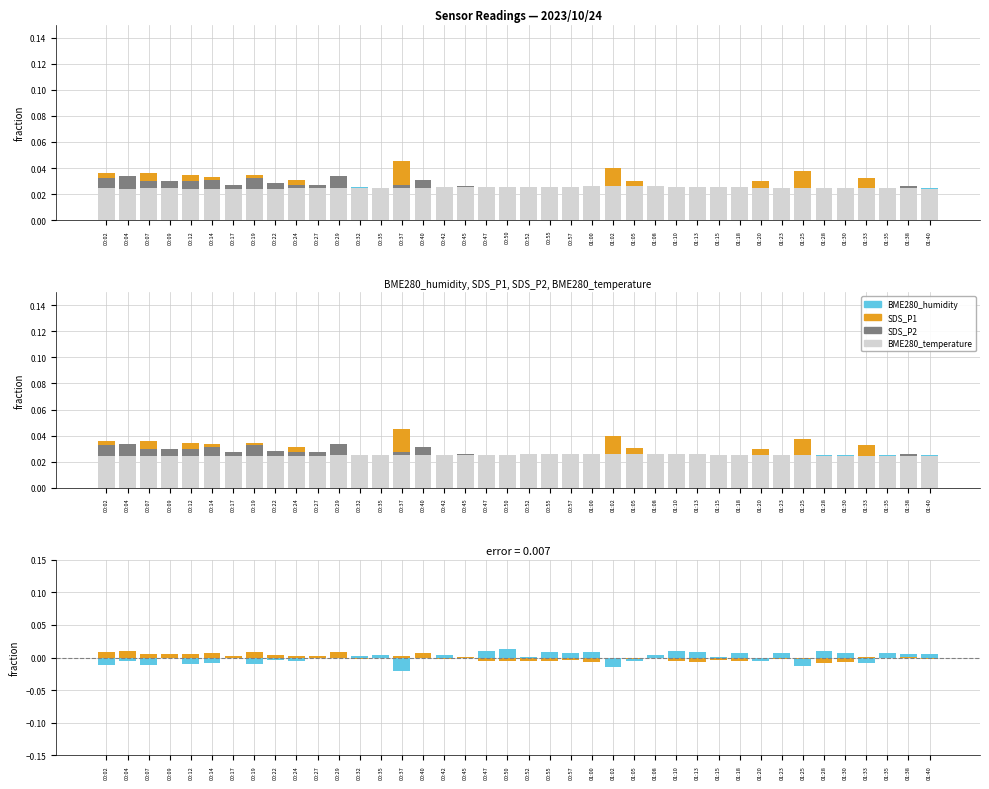

Reading left to right, what are all the values shown in this chart?

BME280_humidity: 00:02=0.0	00:04=0.0	00:07=0.0	00:09=0.0	00:12=0.0	00:14=0.0	00:17=0.0	00:19=0.0	00:22=0.0	00:24=0.0	00:27=0.0	00:29=0.0	00:32=0.0	00:35=0.0	00:37=0.0	00:40=0.0	00:42=0.0	00:45=0.0	00:47=0.0	00:50=0.0	00:52=0.0	00:55=0.0	00:57=0.0	01:00=0.0	01:02=0.0	01:05=0.0	01:08=0.0	01:10=0.0	01:13=0.0	01:15=0.0	01:18=0.0	01:20=0.0	01:23=0.0	01:25=0.0	01:28=0.0	01:30=0.0	01:33=0.0	01:35=0.0	01:38=0.0	01:40=0.0
SDS_P1: 00:02=0.0	00:04=0.0	00:07=0.0	00:09=0.0	00:12=0.0	00:14=0.0	00:17=0.0	00:19=0.0	00:22=0.0	00:24=0.0	00:27=0.0	00:29=0.0	00:32=0.0	00:35=0.0	00:37=0.0	00:40=0.0	00:42=0.0	00:45=0.0	00:47=0.0	00:50=0.0	00:52=0.0	00:55=0.0	00:57=0.0	01:00=0.0	01:02=0.0	01:05=0.0	01:08=0.0	01:10=0.0	01:13=0.0	01:15=0.0	01:18=0.0	01:20=0.0	01:23=0.0	01:25=0.0	01:28=0.0	01:30=0.0	01:33=0.0	01:35=0.0	01:38=0.0	01:40=0.0
SDS_P2: 00:02=0.0	00:04=0.0	00:07=0.0	00:09=0.0	00:12=0.0	00:14=0.0	00:17=0.0	00:19=0.0	00:22=0.0	00:24=0.0	00:27=0.0	00:29=0.0	00:32=0.0	00:35=0.0	00:37=0.0	00:40=0.0	00:42=0.0	00:45=0.0	00:47=0.0	00:50=0.0	00:52=0.0	00:55=0.0	00:57=0.0	01:00=0.0	01:02=0.0	01:05=0.0	01:08=0.0	01:10=0.0	01:13=0.0	01:15=0.0	01:18=0.0	01:20=0.0	01:23=0.0	01:25=0.0	01:28=0.0	01:30=0.0	01:33=0.0	01:35=0.0	01:38=0.0	01:40=0.0
BME280_temperature: 00:02=0.0	00:04=0.0	00:07=0.0	00:09=0.0	00:12=0.0	00:14=0.0	00:17=0.0	00:19=0.0	00:22=0.0	00:24=0.0	00:27=0.0	00:29=0.0	00:32=0.0	00:35=0.0	00:37=0.0	00:40=0.0	00:42=0.0	00:45=0.0	00:47=0.0	00:50=0.0	00:52=0.0	00:55=0.0	00:57=0.0	01:00=0.0	01:02=0.0	01:05=0.0	01:08=0.0	01:10=0.0	01:13=0.0	01:15=0.0	01:18=0.0	01:20=0.0	01:23=0.0	01:25=0.0	01:28=0.0	01:30=0.0	01:33=0.0	01:35=0.0	01:38=0.0	01:40=0.0
BME280_humidity diff: 00:02=-0.0	00:04=-0.0	00:07=-0.0	00:09=0.0	00:12=-0.0	00:14=-0.0	00:17=0.0	00:19=-0.0	00:22=-0.0	00:24=-0.0	00:27=-0.0	00:29=0.0	00:32=0.0	00:35=0.0	00:37=-0.0	00:40=0.0	00:42=0.0	00:45=0.0	00:47=0.0	00:50=0.0	00:52=0.0	00:55=0.0	00:57=0.0	01:00=0.0	01:02=-0.0	01:05=-0.0	01:08=0.0	01:10=0.0	01:13=0.0	01:15=0.0	01:18=0.0	01:20=-0.0	01:23=0.0	01:25=-0.0	01:28=0.0	01:30=0.0	01:33=-0.0	01:35=0.0	01:38=0.0	01:40=0.0
SDS_P1 diff: 00:02=0.0	00:04=0.0	00:07=0.0	00:09=0.0	00:12=0.0	00:14=0.0	00:17=0.0	00:19=0.0	00:22=0.0	00:24=0.0	00:27=0.0	00:29=0.0	00:32=-0.0	00:35=-0.0	00:37=0.0	00:40=0.0	00:42=-0.0	00:45=0.0	00:47=-0.0	00:50=-0.0	00:52=-0.0	00:55=-0.0	00:57=-0.0	01:00=-0.0	01:02=-0.0	01:05=-0.0	01:08=-0.0	01:10=-0.0	01:13=-0.0	01:15=-0.0	01:18=-0.0	01:20=-0.0	01:23=-0.0	01:25=-0.0	01:28=-0.0	01:30=-0.0	01:33=0.0	01:35=-0.0	01:38=0.0	01:40=-0.0